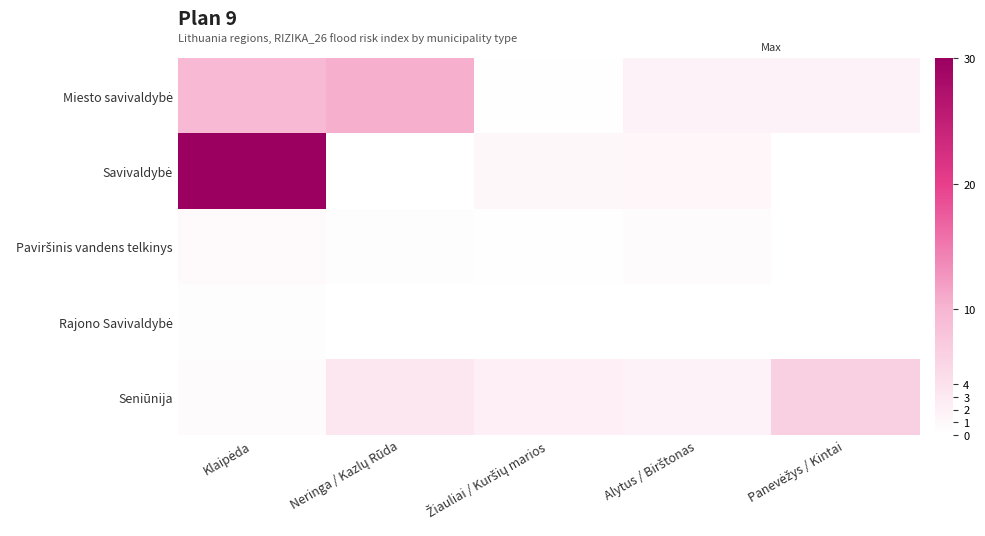

What is the spread (max minus min) of values at Panevėžys / Kintai?

6.4